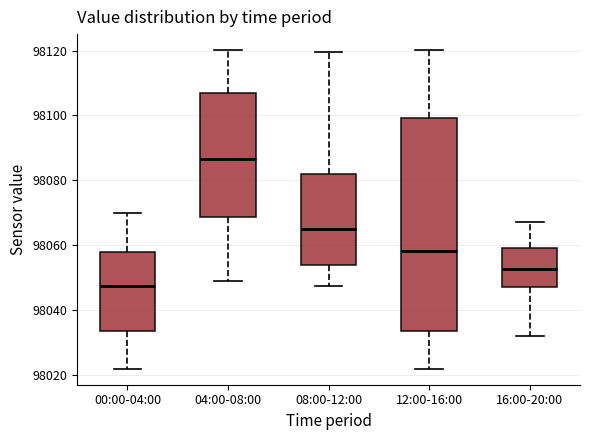

Which box is the tallest, from its lower edge to its upper edge?

12:00-16:00